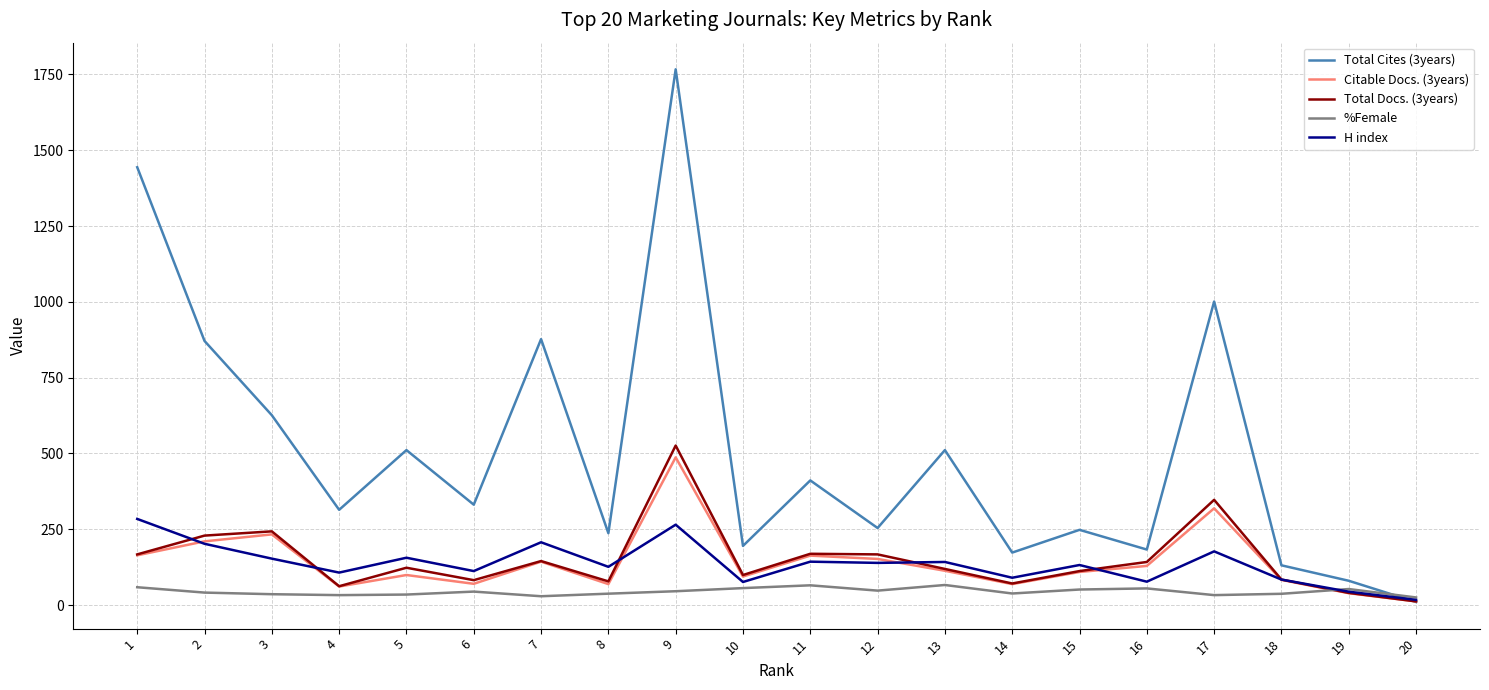

At 9, list the series in order from largest to smallest.

Total Cites (3years), Total Docs. (3years), Citable Docs. (3years), H index, %Female